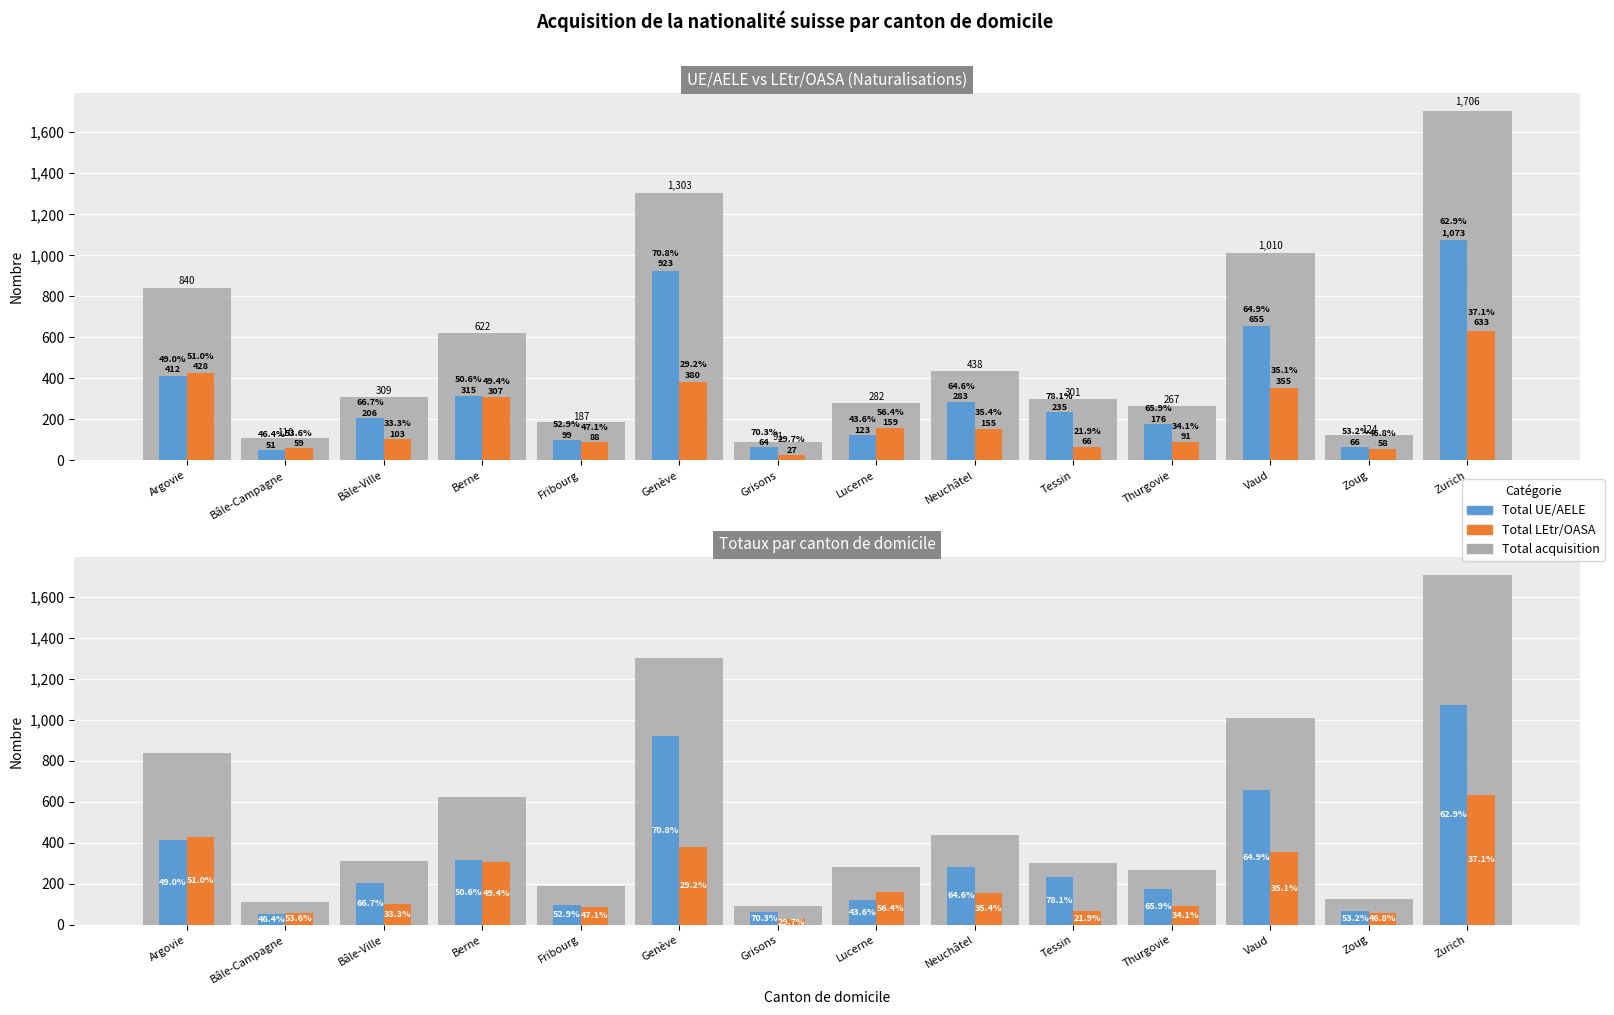

The Total UE/AELE series shows 923 at Genève. True or false?

True